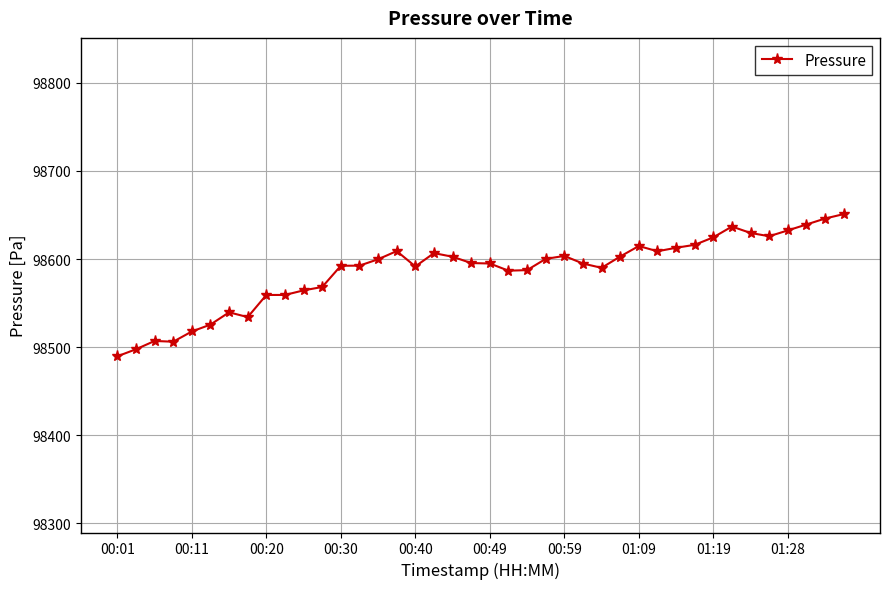

What is the maximum value shown in the chart?

98651.1